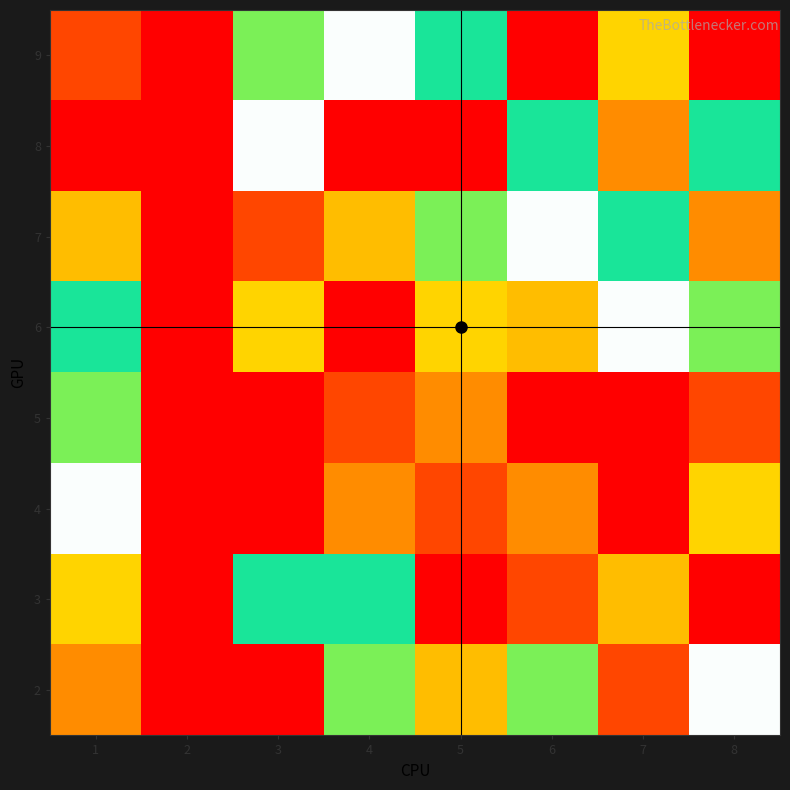

Reading right to left, list all the values displayed in this chart.

2: 8=5	7=2	6=7	5=8	4=7	3=1	2=0	1=3
3: 8=9	7=8	6=2	5=1	4=6	3=6	2=0	1=4
4: 8=4	7=1	6=3	5=2	4=3	3=9	2=0	1=5
5: 8=2	7=9	6=9	5=3	4=2	3=1	2=0	1=7
6: 8=7	7=5	6=8	5=4	4=1	3=4	2=0	1=6
7: 8=3	7=6	6=5	5=7	4=8	3=2	2=0	1=8
8: 8=6	7=3	6=6	5=9	4=9	3=5	2=0	1=9
9: 8=1	7=4	6=1	5=6	4=5	3=7	2=0	1=2